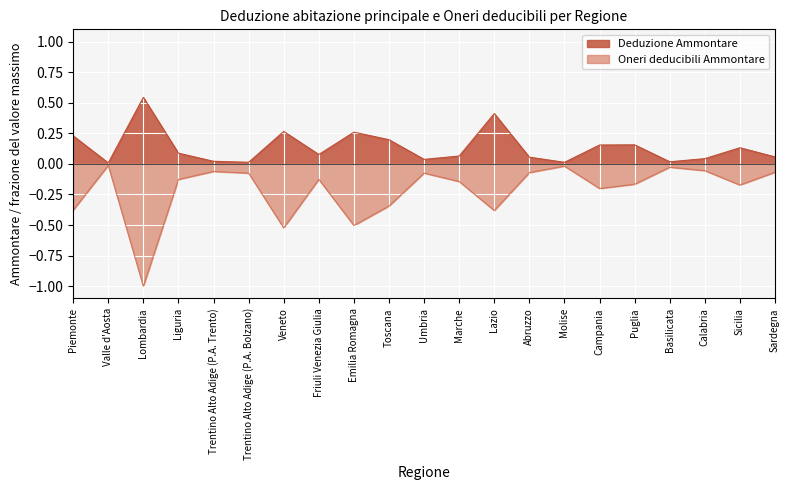

Count the number of data series in this chart.

2